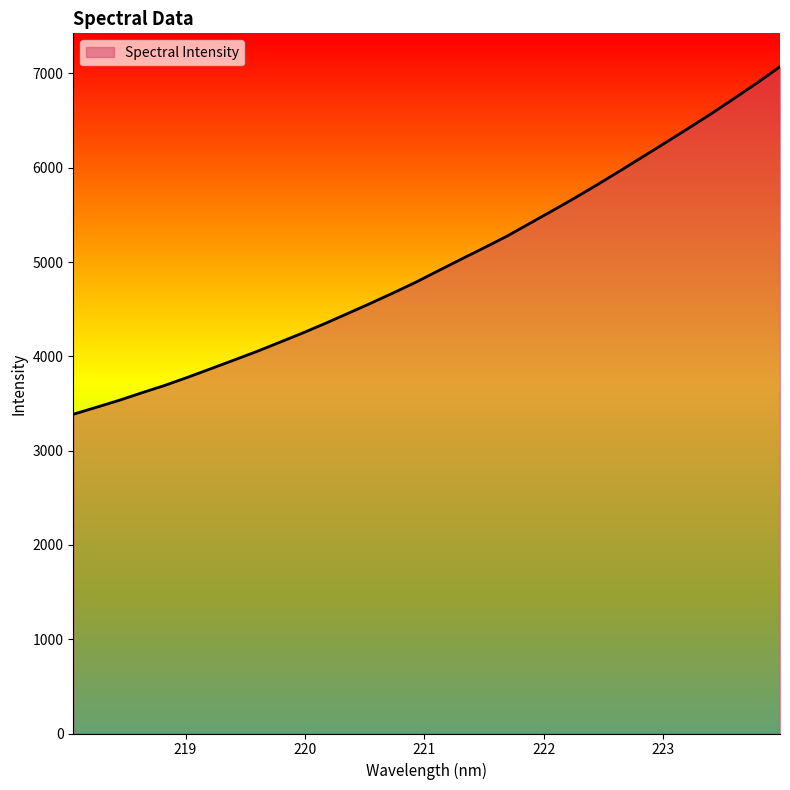

What is the difference between the maximum and minimum values?

3686.0